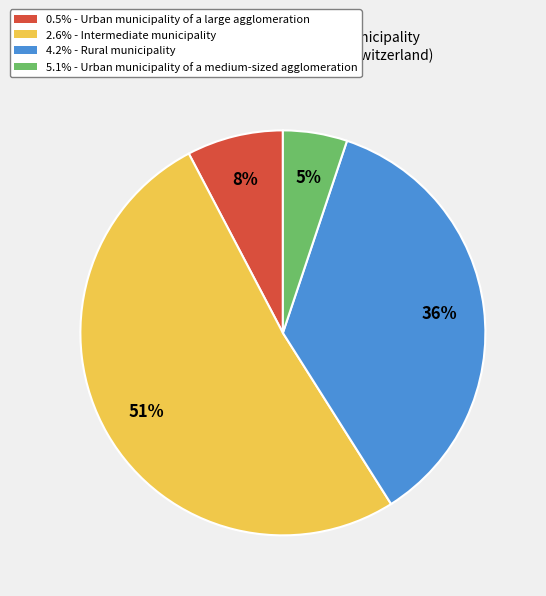

Combined, do 2.6% - Intermediate municipality and 0.5% - Urban municipality of a large agglomeration account for over 50%?

Yes